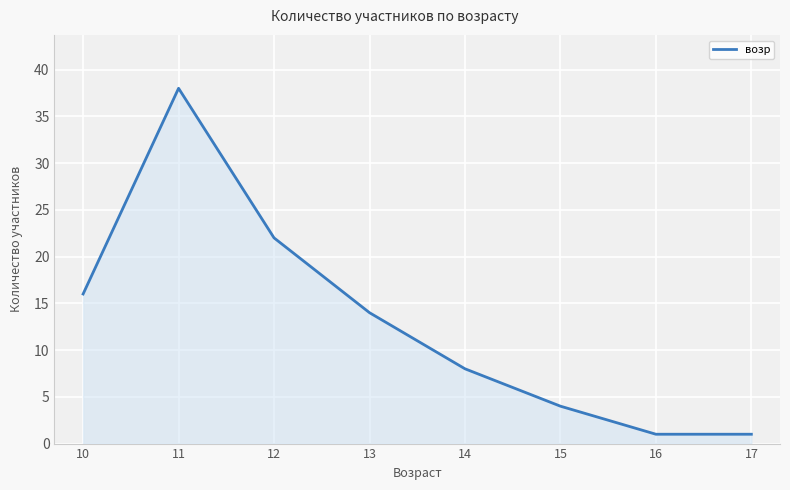

What is the difference between the second highest and second lowest values?

21